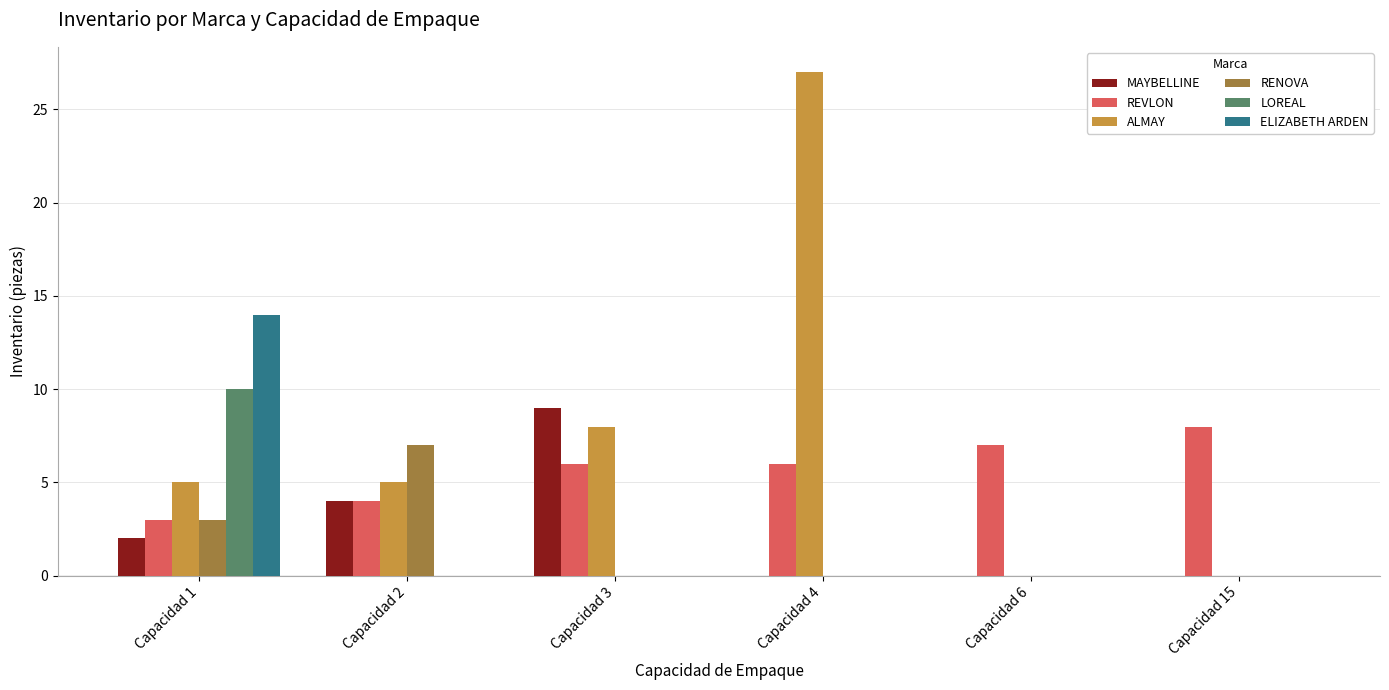

What is the highest value of the ELIZABETH ARDEN series?

14